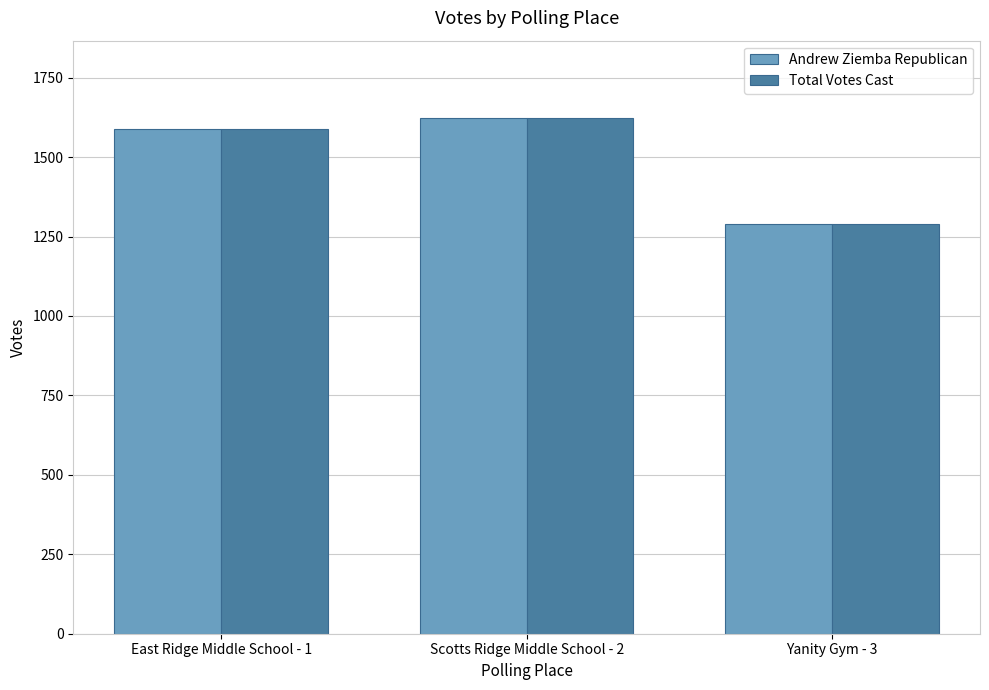

Reading left to right, extract all data points from this chart.

Andrew Ziemba Republican: East Ridge Middle School - 1=1587	Scotts Ridge Middle School - 2=1623	Yanity Gym - 3=1291
Total Votes Cast: East Ridge Middle School - 1=1587	Scotts Ridge Middle School - 2=1623	Yanity Gym - 3=1291